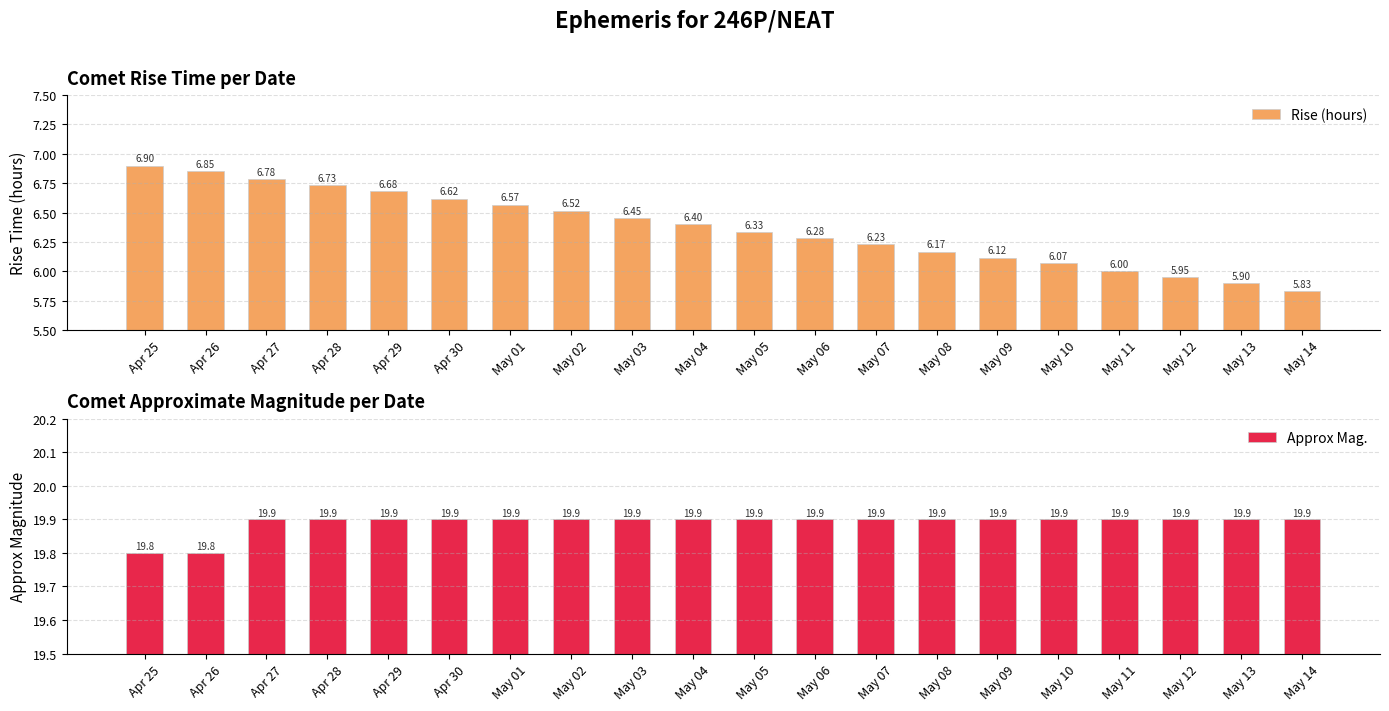

What is the minimum value shown in the chart?

5.8